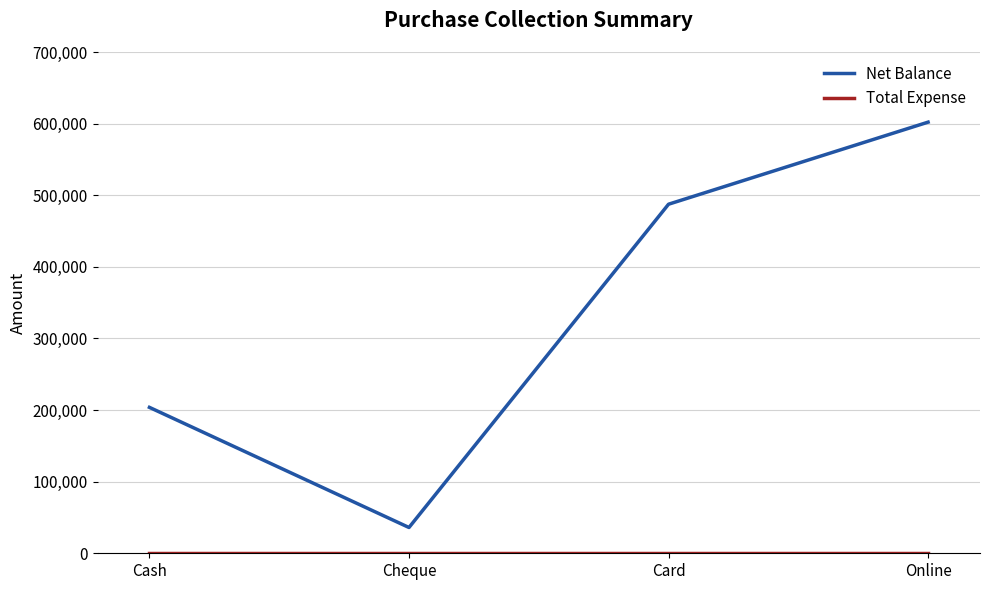

At which label is Net Balance closest to 319025?

Cash